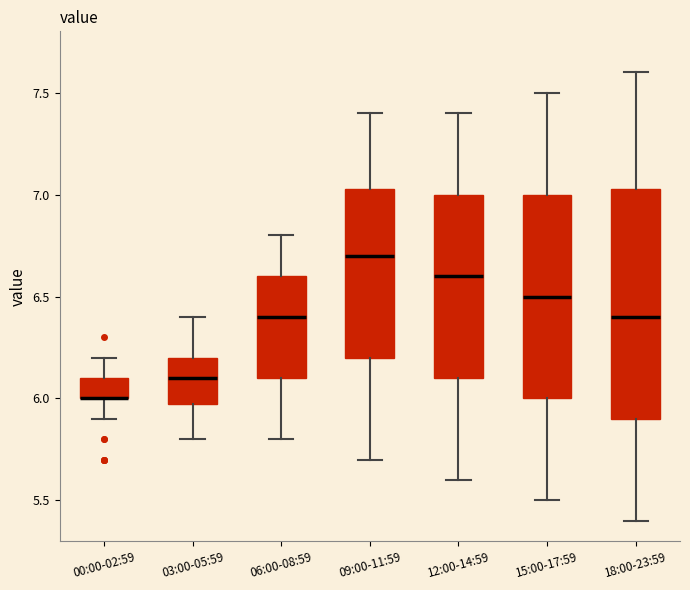

Reading left to right, transcribe this box plot: for each box, give where its median line is, the range the box spans, and where its two whiskers end, as read against the y-axis. The values are not printed on the chart, so give them approximately, as read against the axis.

00:00-02:59: median 6.00 (drawn on the box's lower edge), box 6.00 to 6.10, whiskers 5.90 to 6.20
03:00-05:59: median 6.10, box 6.00 to 6.20, whiskers 5.80 to 6.40
06:00-08:59: median 6.40, box 6.10 to 6.60, whiskers 5.80 to 6.80
09:00-11:59: median 6.70, box 6.20 to 7.05, whiskers 5.70 to 7.40
12:00-14:59: median 6.60, box 6.10 to 7.00, whiskers 5.60 to 7.40
15:00-17:59: median 6.50, box 6.00 to 7.00, whiskers 5.50 to 7.50
18:00-23:59: median 6.40, box 5.90 to 7.05, whiskers 5.40 to 7.60